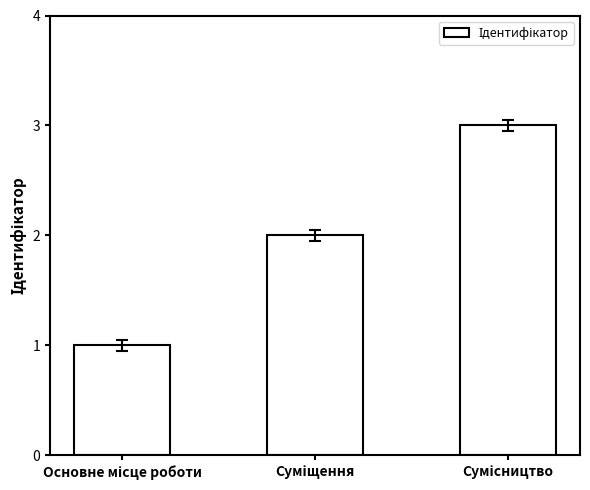

What is the greatest value displayed?

3